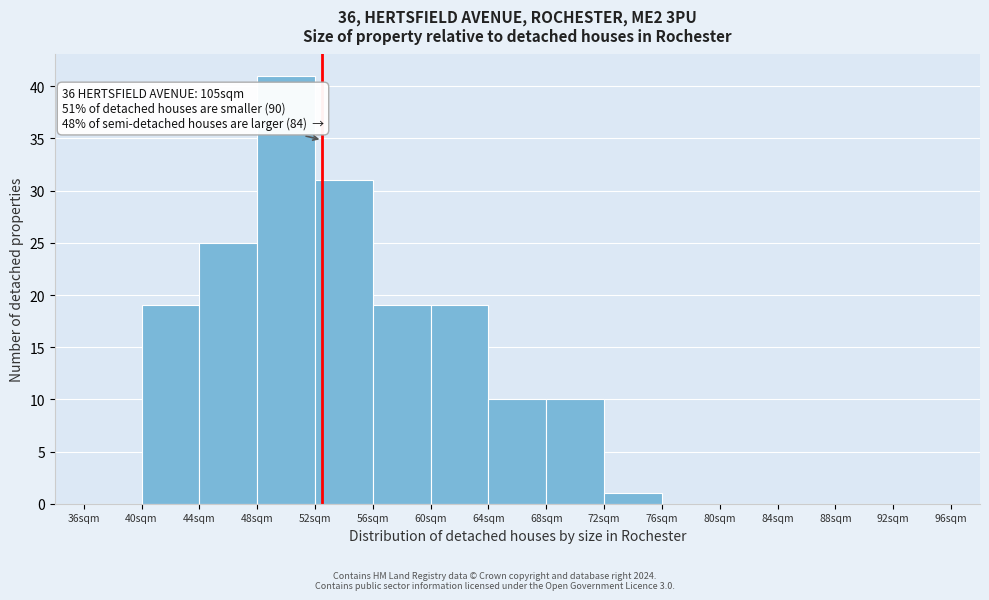

Over which range of the x-axis is the bar tallest?

48 to 52